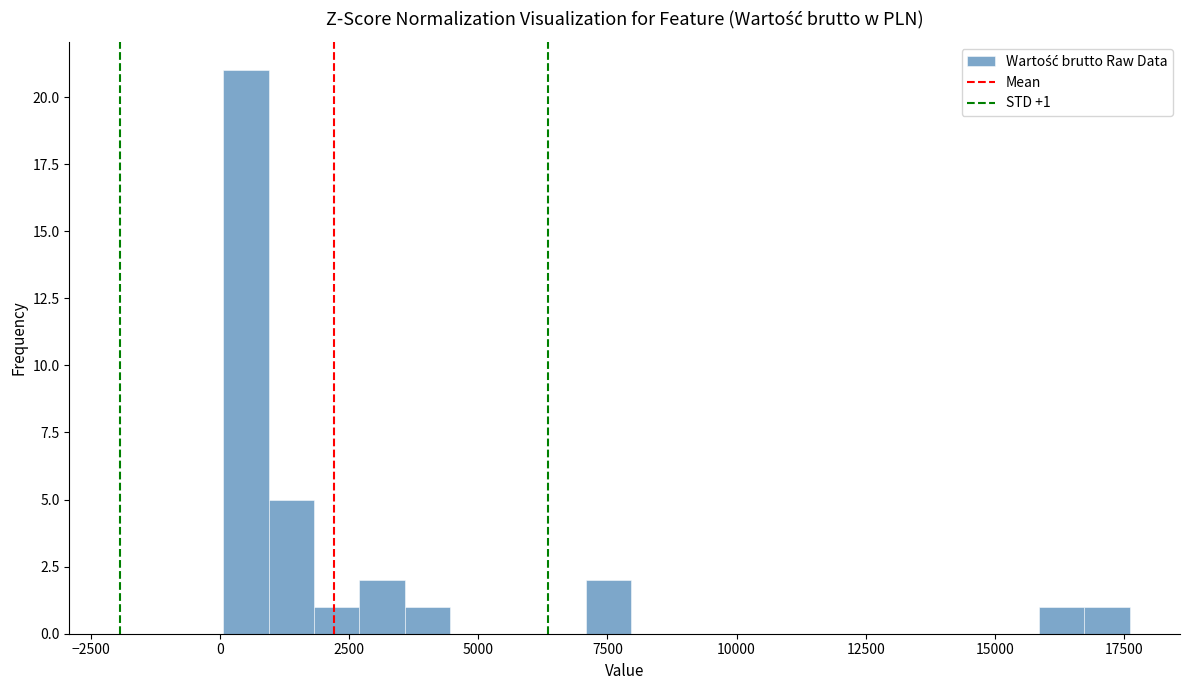

Around what value on the x-axis is the tallest bar? Give the approximate position of its centre, as read against the axis.

500